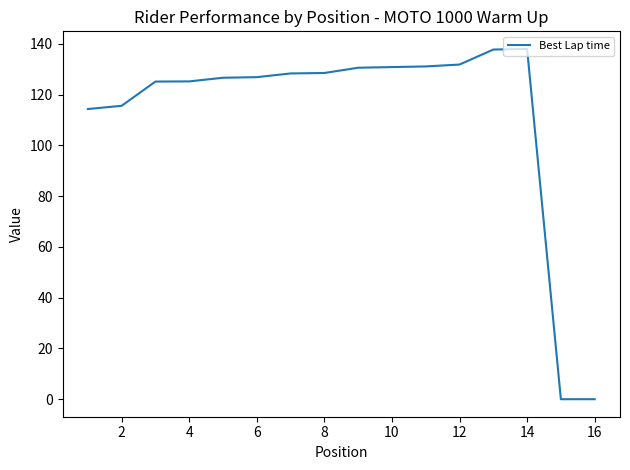

What is the difference between the maximum and minimum values?

138.0